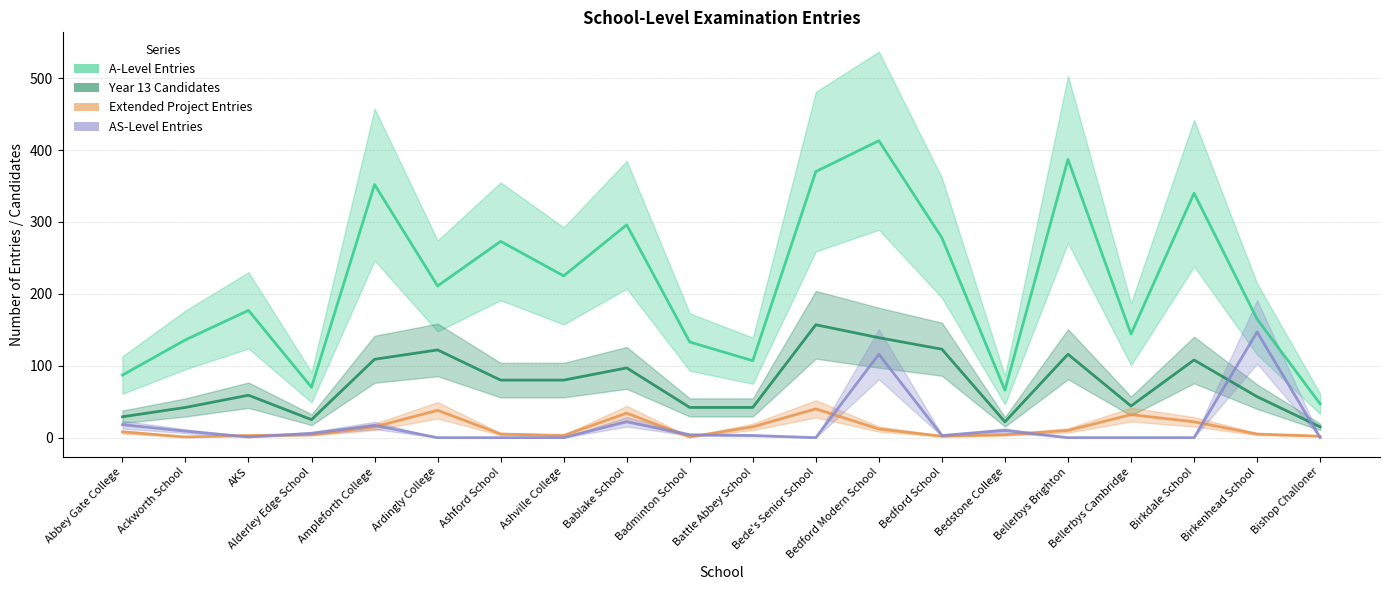

Which category has the highest value in the A-Level Entries series?

Bedford Modern School